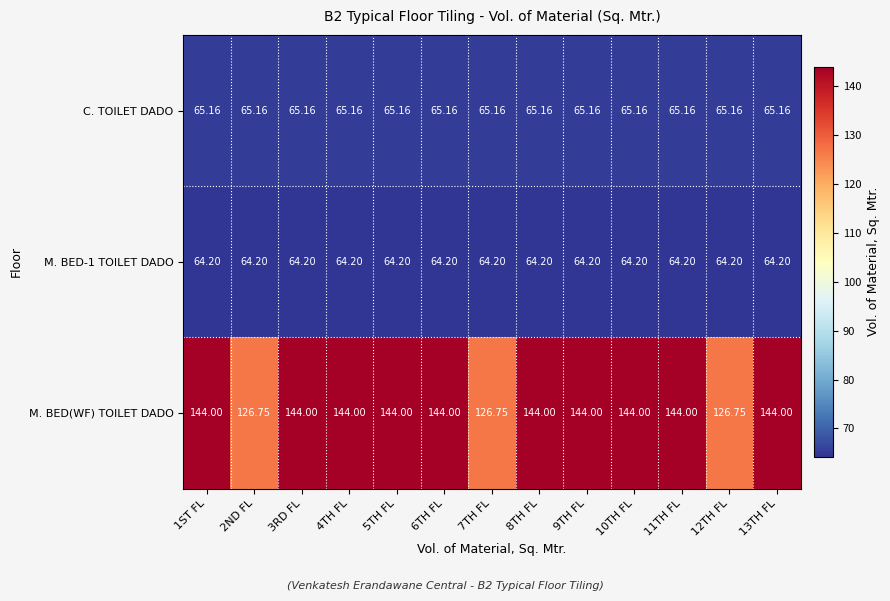

Which series has the largest total across all categories?

M. BED(WF) TOILET DADO